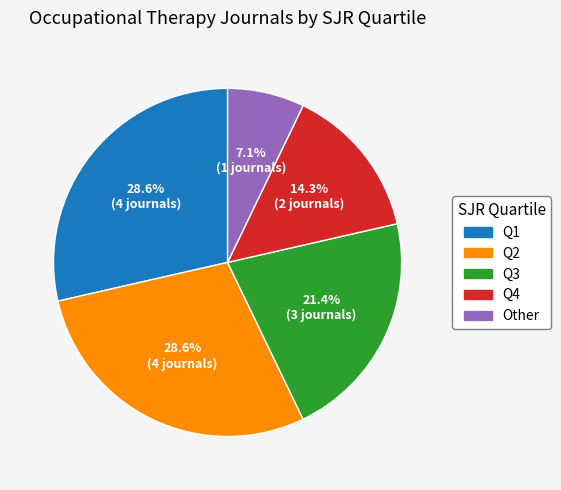

How many segments does this pie chart have?

5